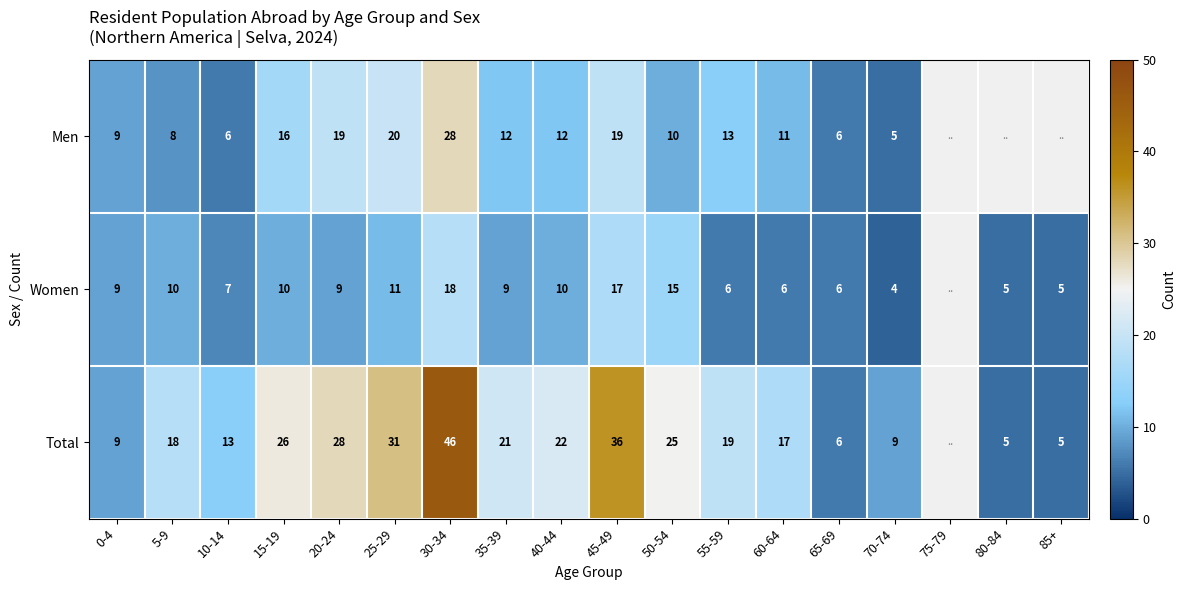

Which series changed the most between 5-9 and 30-34?

Total